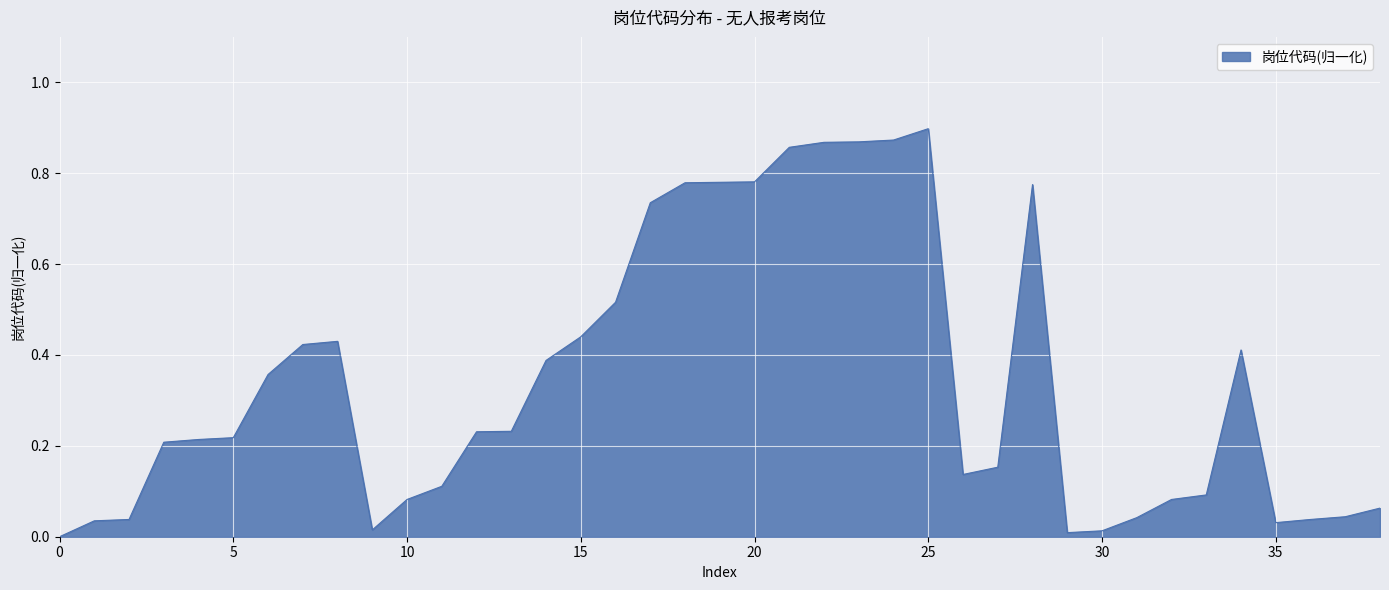

Does the chart have visible grid lines?

Yes